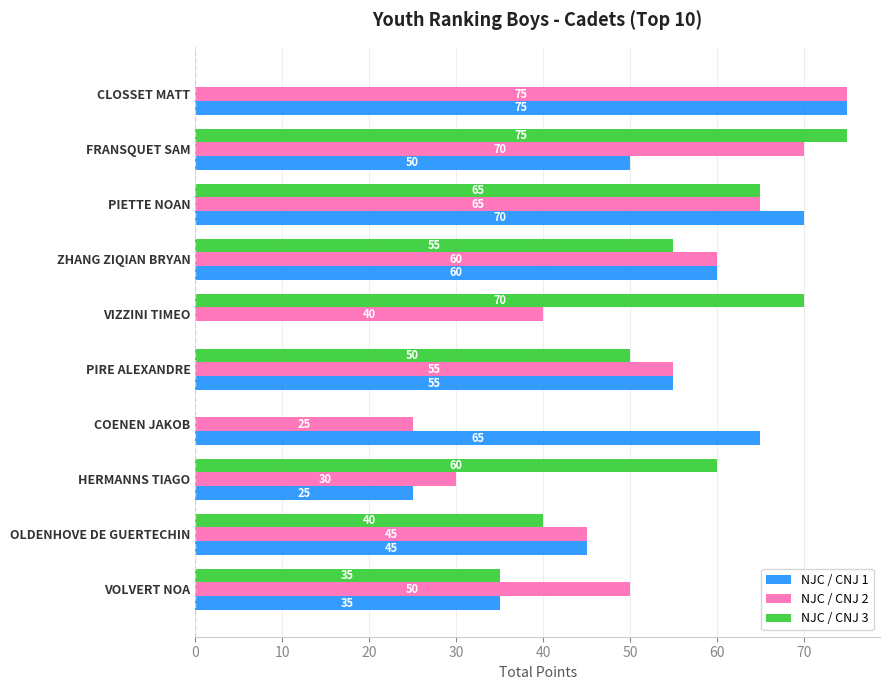

What is the sum of the NJC / CNJ 2 values at CLOSSET MATT and HERMANNS TIAGO?

105